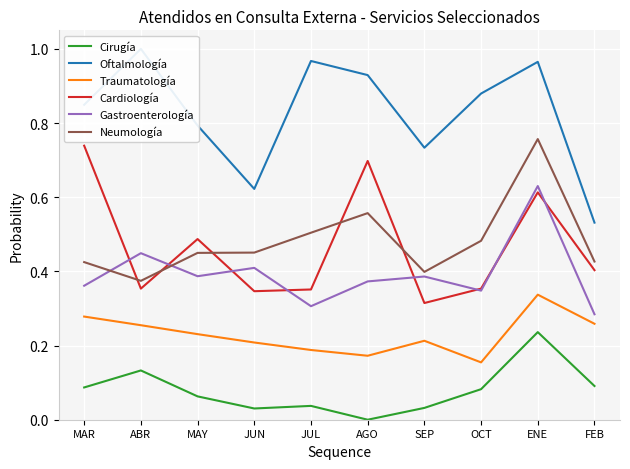

Is it true that Cardiología equals 0.6 at ENE?

True